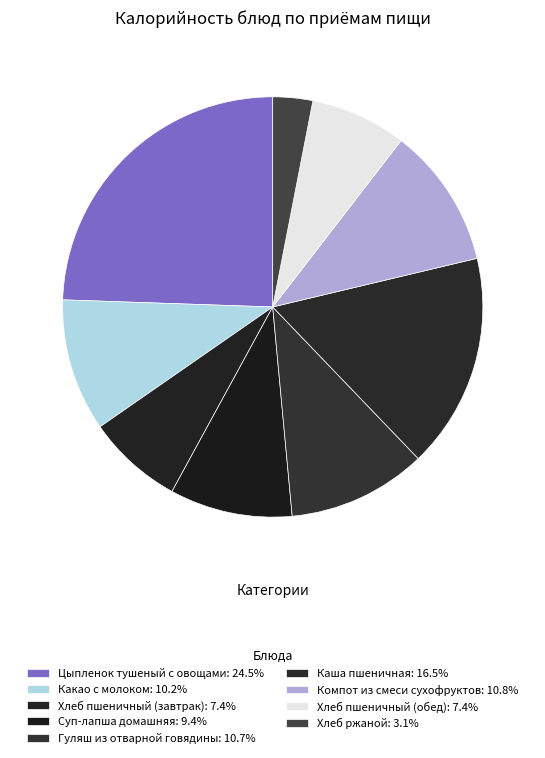

How many segments does this pie chart have?

9